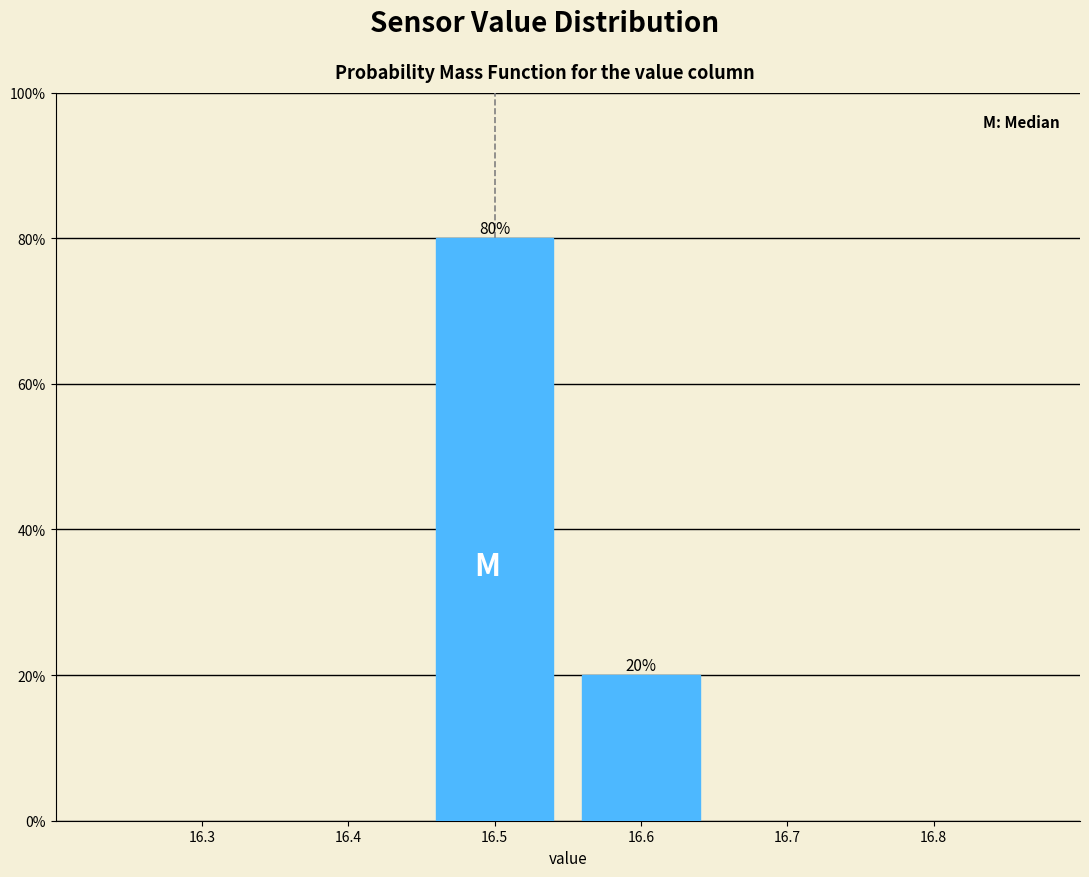

Are the bars horizontal?

No